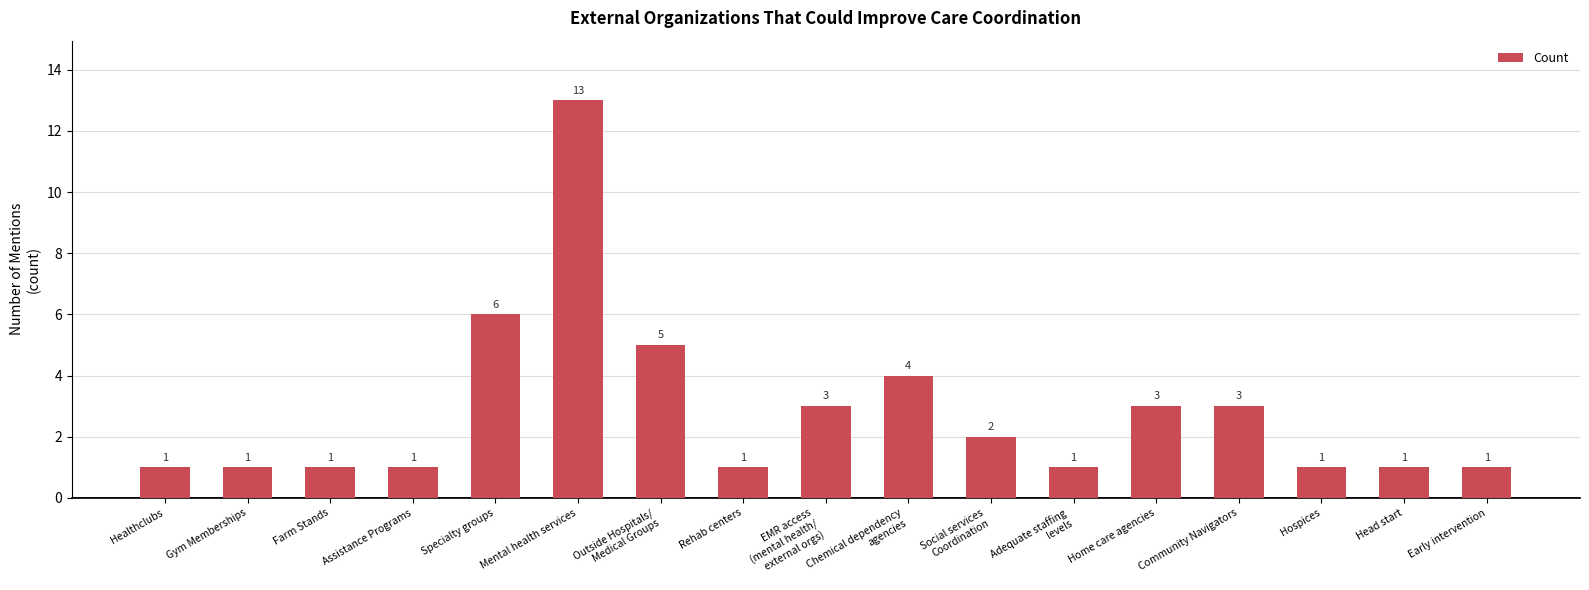

Reading left to right, what are all the values shown in this chart?

Healthclubs=1	Gym Memberships=1	Farm Stands=1	Assistance Programs=1	Specialty groups=6	Mental health services=13	Outside Hospitals/
Medical Groups=5	Rehab centers=1	EMR access
(mental health/
external orgs)=3	Chemical dependency
agencies=4	Social services
Coordination=2	Adequate staffing
levels=1	Home care agencies=3	Community Navigators=3	Hospices=1	Head start=1	Early intervention=1